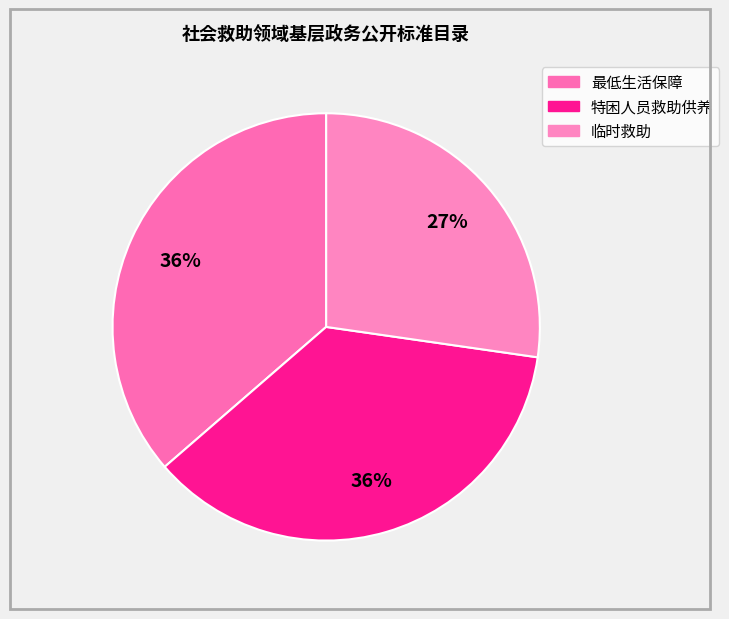

True or false: 临时救助 accounts for 27% of the total.

True